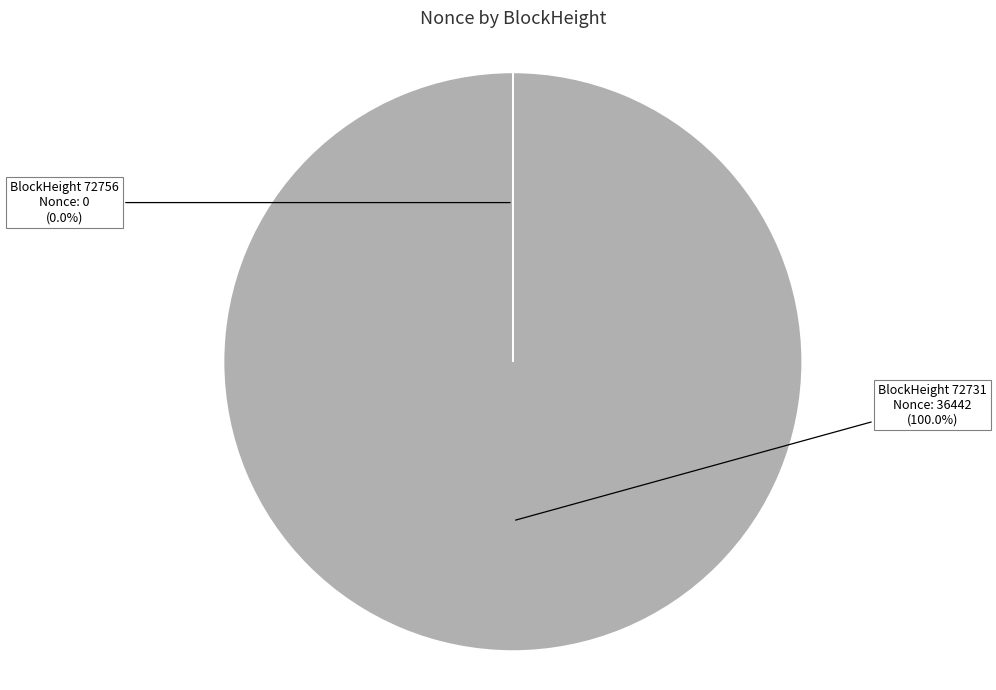

Is there any slice that represents more than half of the pie?

Yes